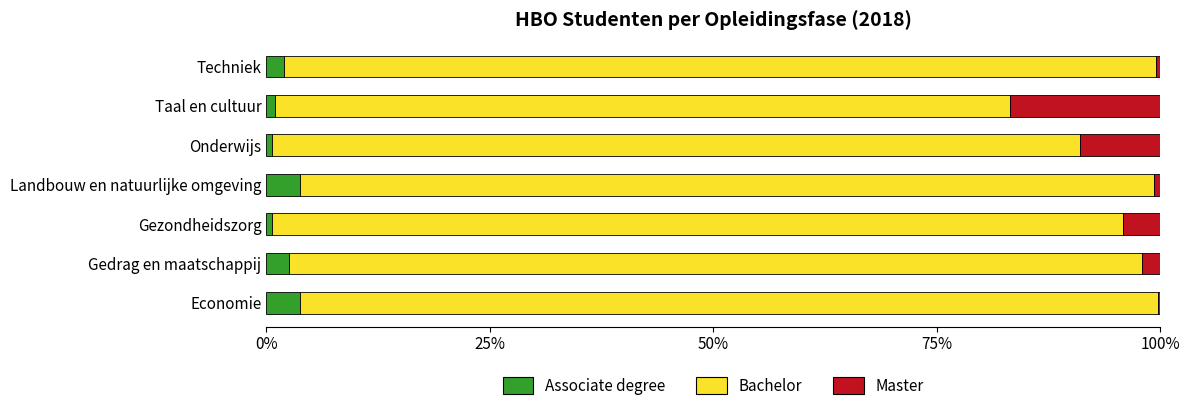

How many categories are shown in the chart?

7